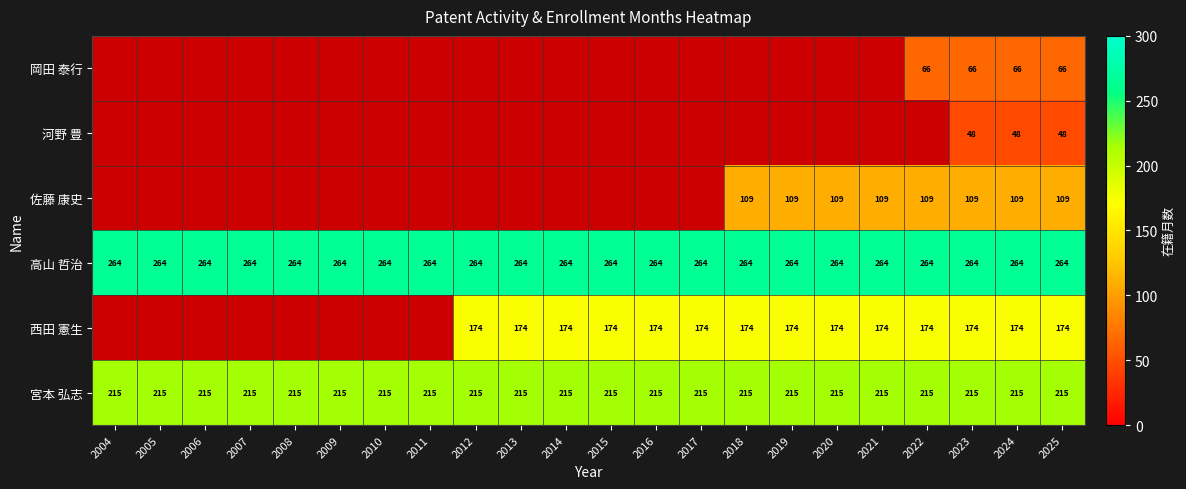

Rank the series at 2025 from highest to lowest value.

高山 哲治, 宮本 弘志, 西田 憲生, 佐藤 康史, 岡田 泰行, 河野 豊